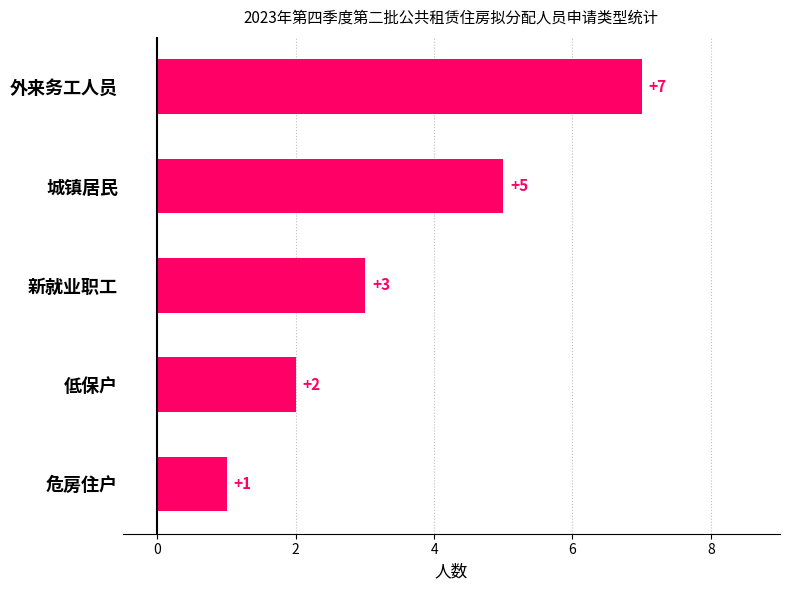

Which has a higher value, 新就业职工 or 低保户?

新就业职工